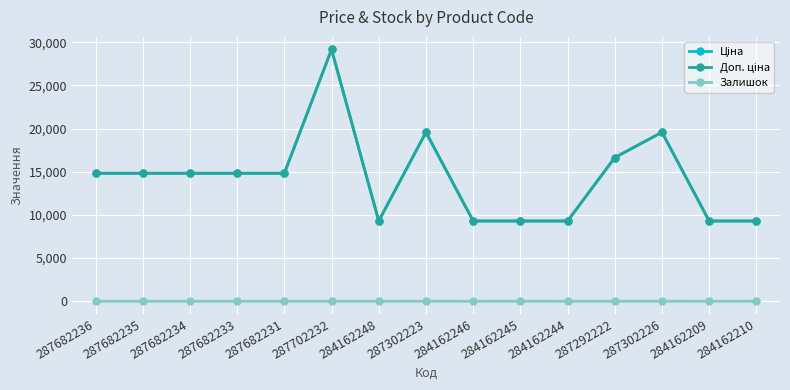

Does the chart have visible grid lines?

Yes